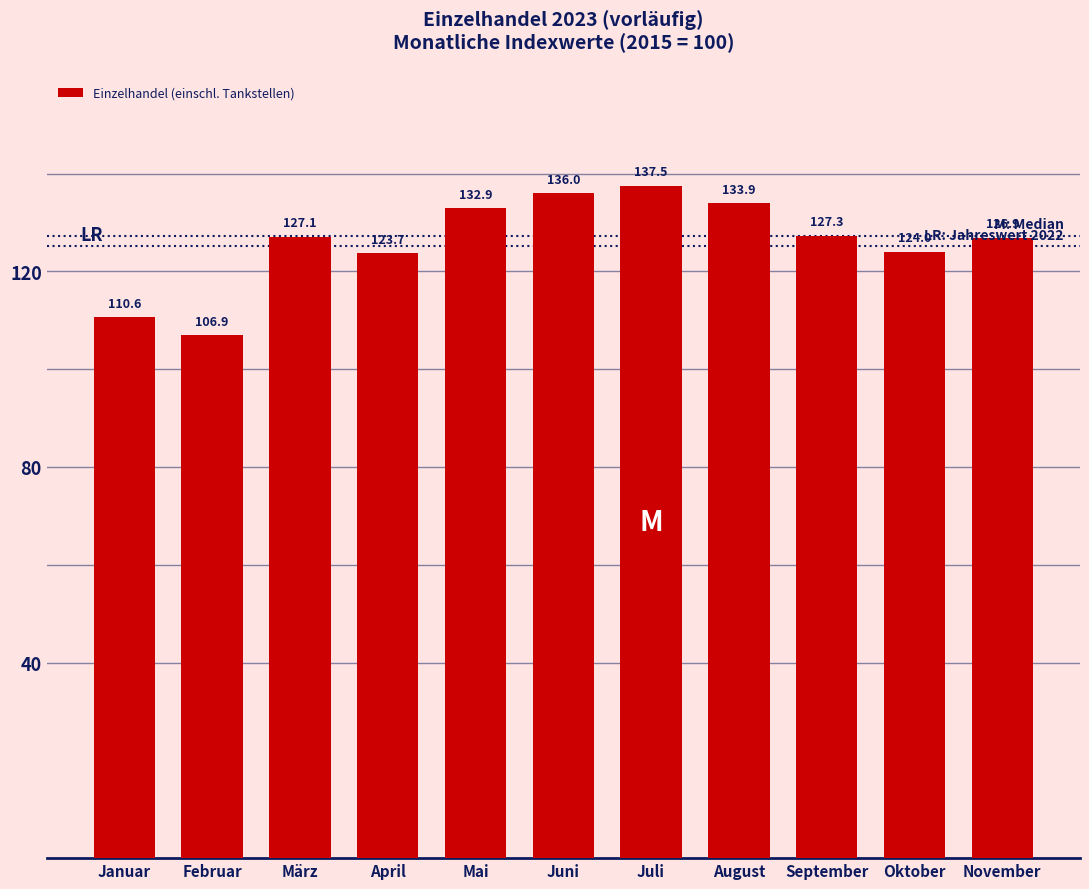

Reading left to right, transcribe all the data shown in this chart.

Januar=110.6	Februar=106.9	März=127.1	April=123.7	Mai=132.9	Juni=136.0	Juli=137.5	August=133.9	September=127.3	Oktober=124.0	November=126.9